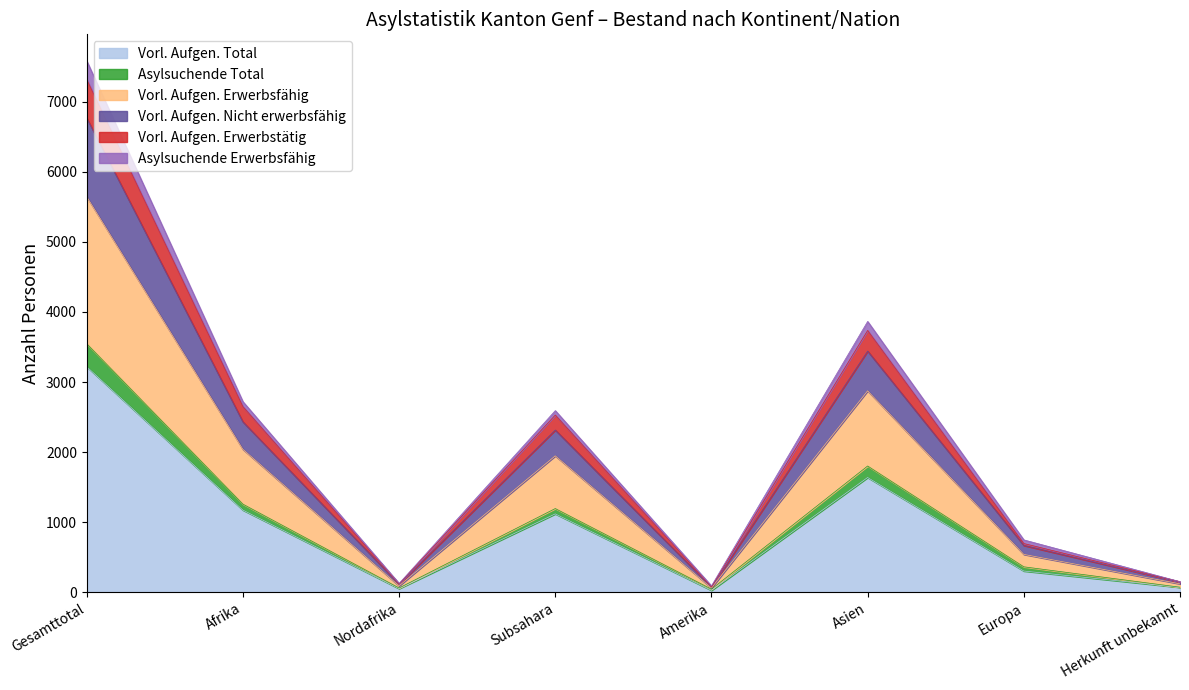

At which category is the sum across all series the highest?

Gesamttotal